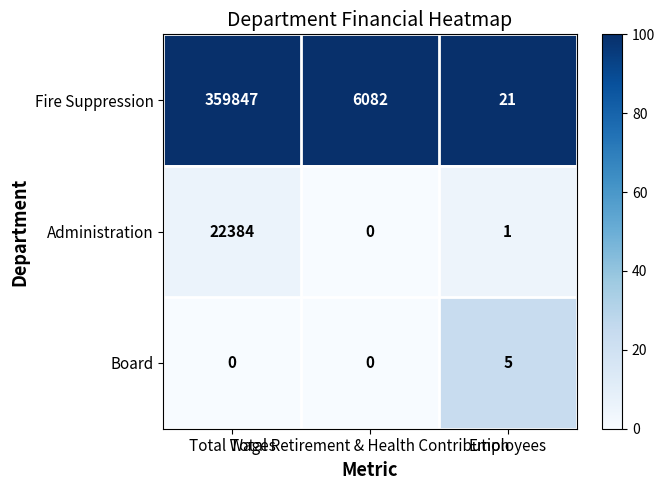

Between Total Wages and Total Retirement & Health Contribution, which series saw the biggest shift?

Fire Suppression